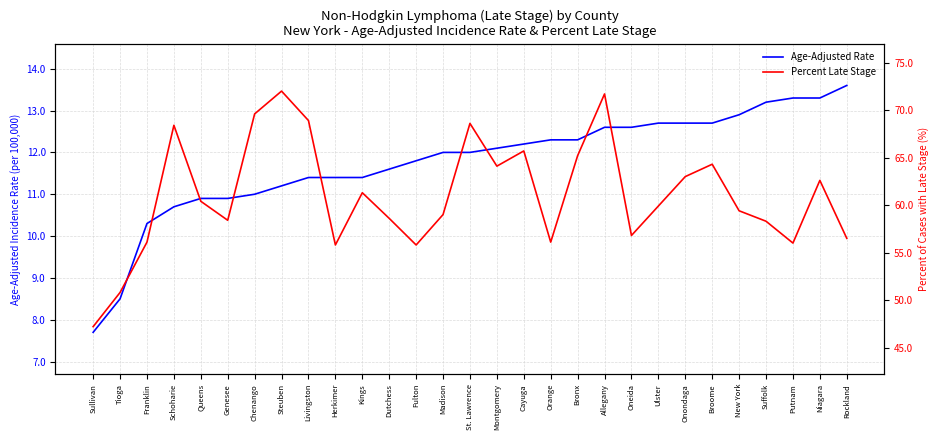

List the series in order of their overall mean, lowest first.

Age-Adjusted Rate, Percent Late Stage